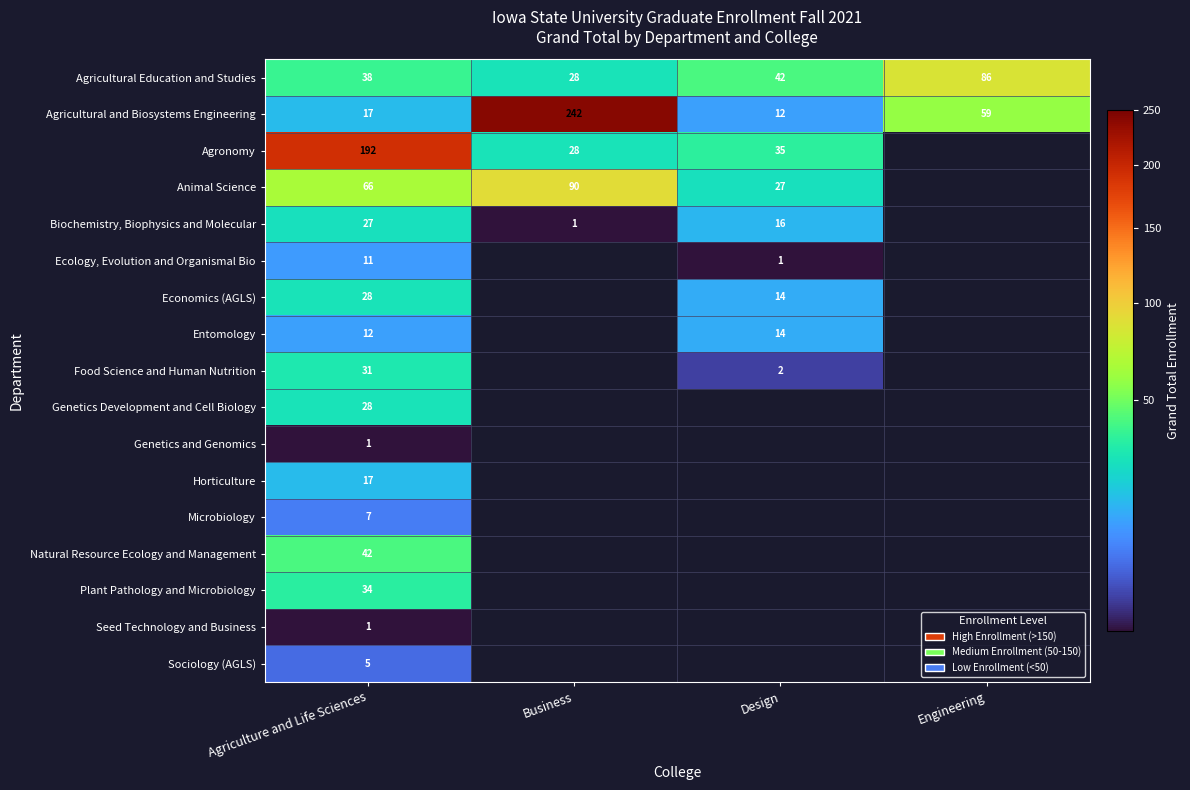

At how many categories does at least one series exceed 173?

2